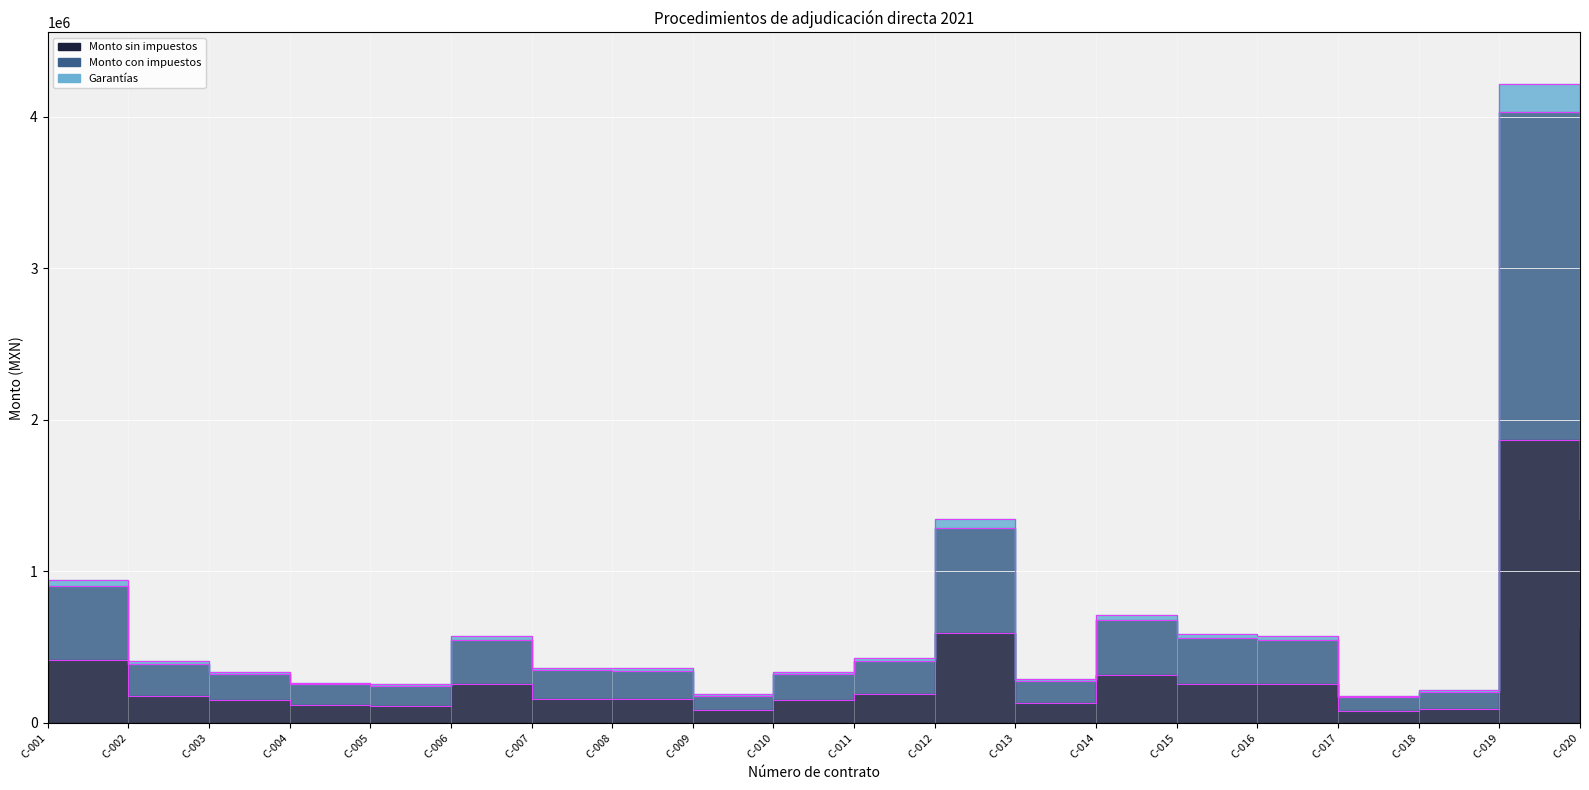

Reading left to right, extract all data points from this chart.

Monto sin impuestos: 417933.0	179411.0	149526.0	117420.7	112844.8	254500.0	160206.7	160000.0	83379.3	150000.0	189210.0	594872.0	128400.0	314470.0	258587.3	253800.0	78069.2	94768.2	1867570.0	623976.0
Monto con impuestos: 902735.3	387527.8	322976.2	253628.8	243744.8	549720.0	346046.5	345600.0	180099.3	324000.0	408693.6	1284923.5	277344.0	679255.2	558548.5	548208.0	168629.6	204699.3	4033951.2	1347788.2
Garantías: 944528.6	405468.9	337928.8	265370.9	255029.3	575170.0	362067.2	361600.0	188437.2	339000.0	427614.6	1344410.7	290184.0	710702.2	584407.2	573588.0	176436.5	214176.1	4220708.2	1410185.8